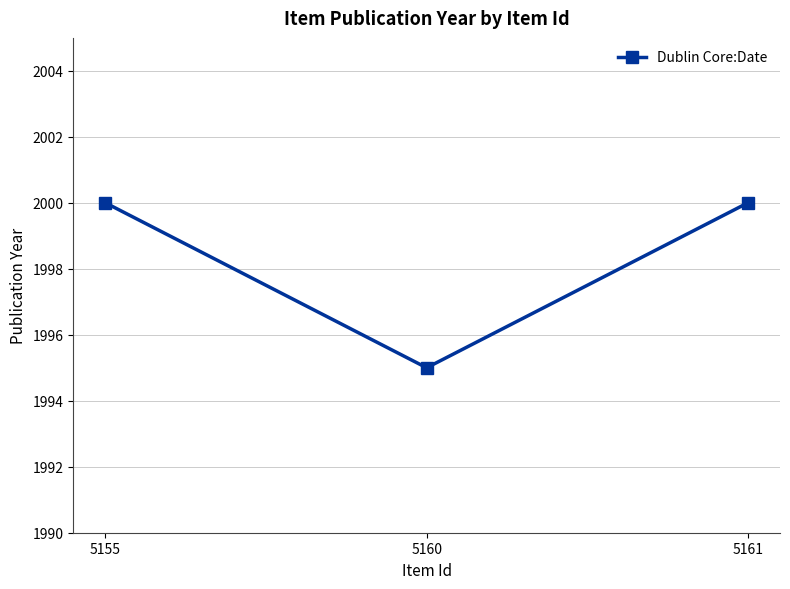

What is the average value?

1998